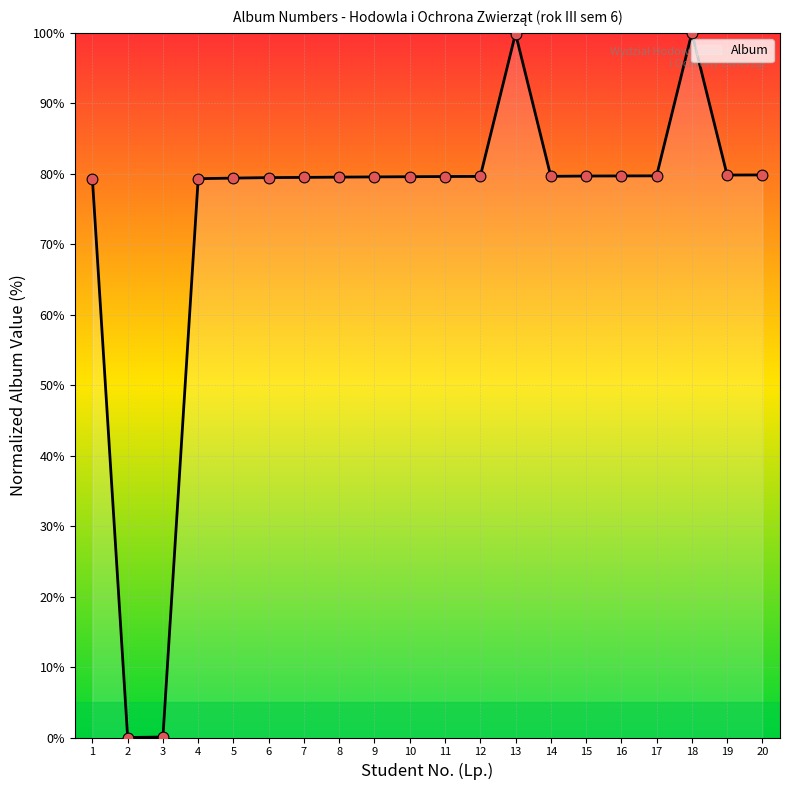

Approximately how many times larger is the value at 8 compared to 17?

1.0